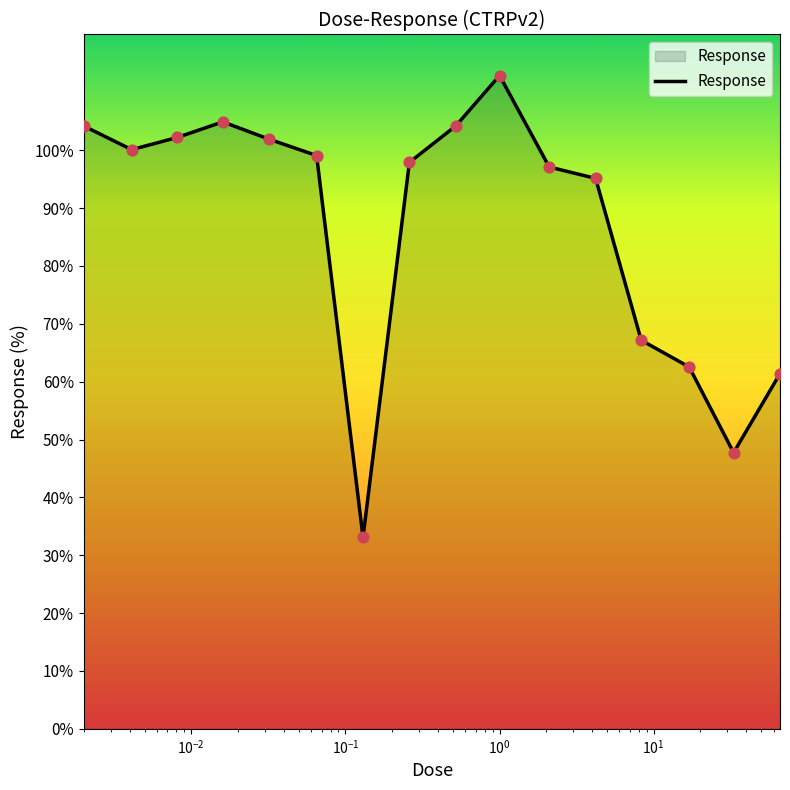

What is the maximum value shown in the chart?

112.9